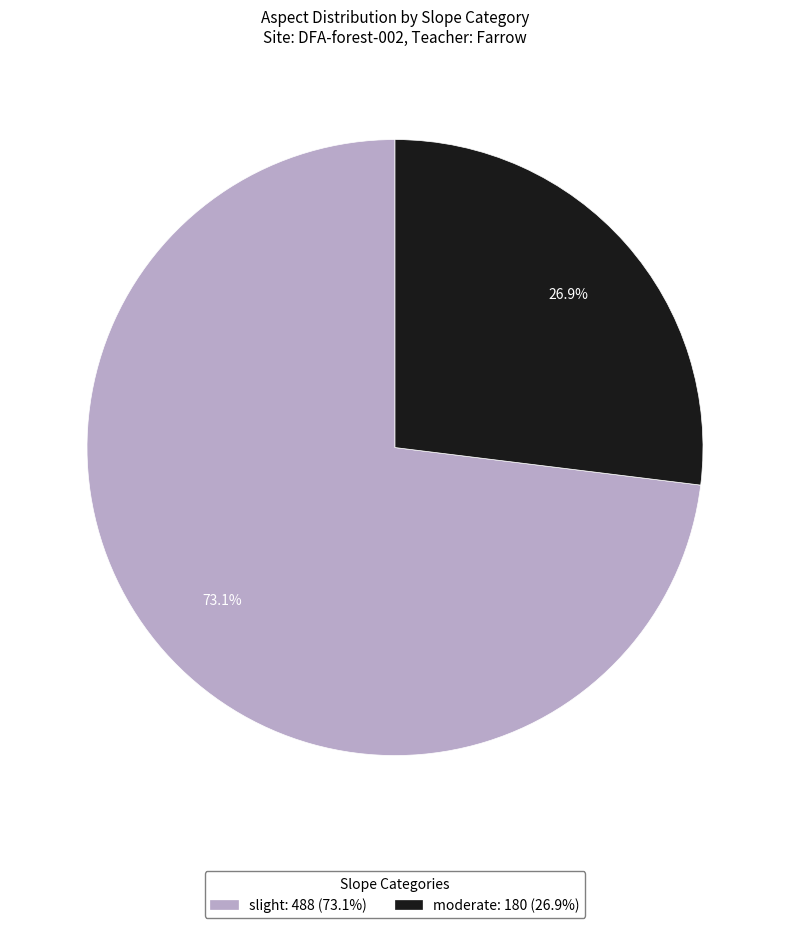

Is there any slice that represents more than half of the pie?

Yes